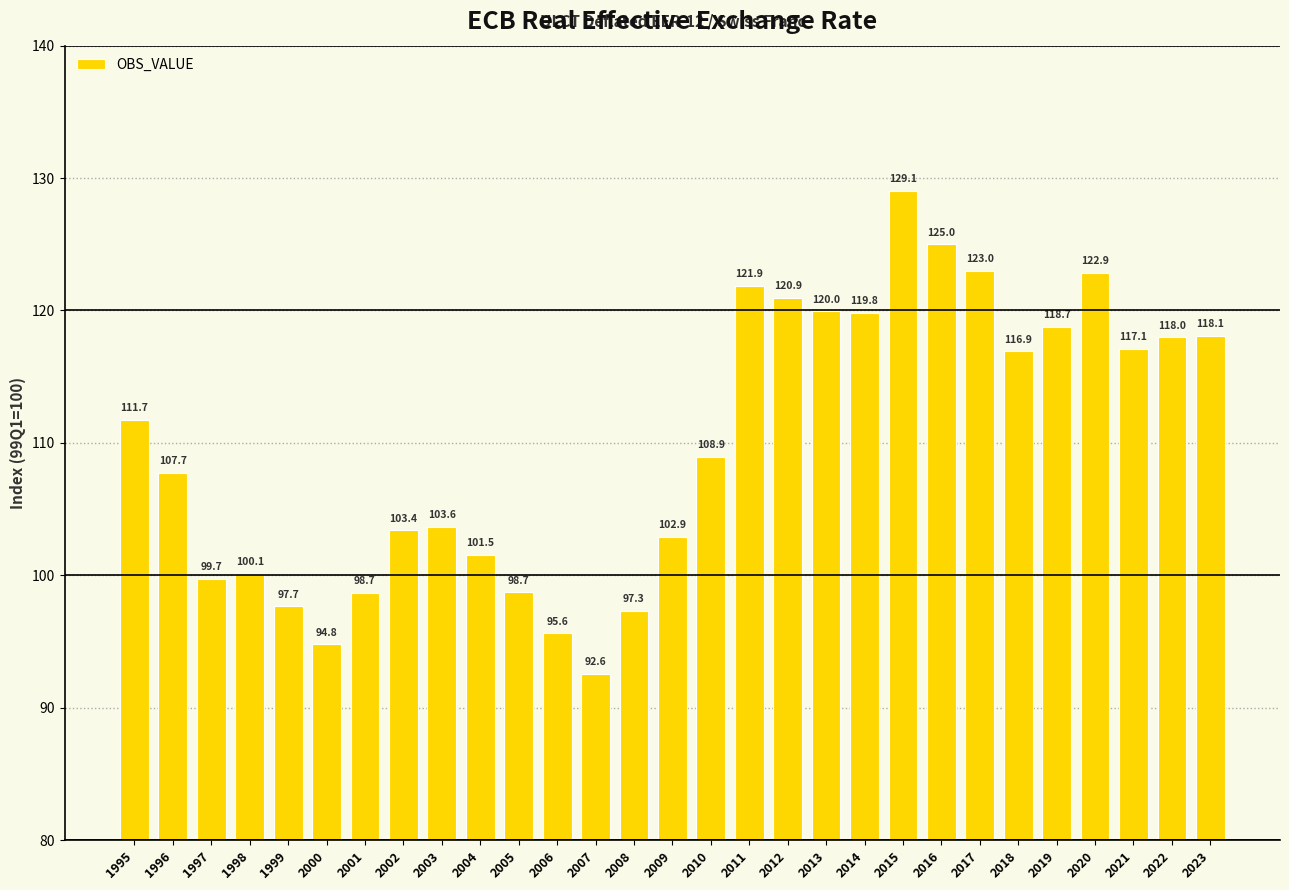

What is the difference between the maximum and minimum values?

36.5